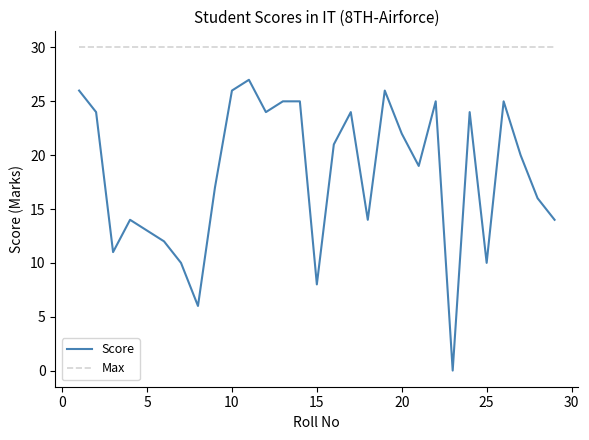

How many lines are shown in the chart?

2